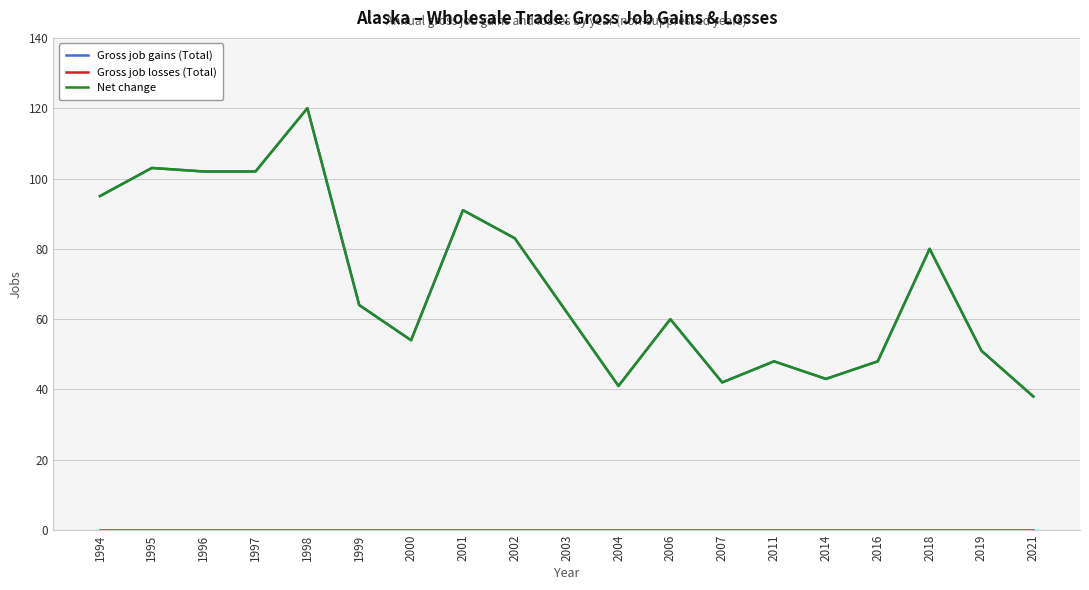

True or false: Net change and Gross job losses (Total) cross at least once.

False